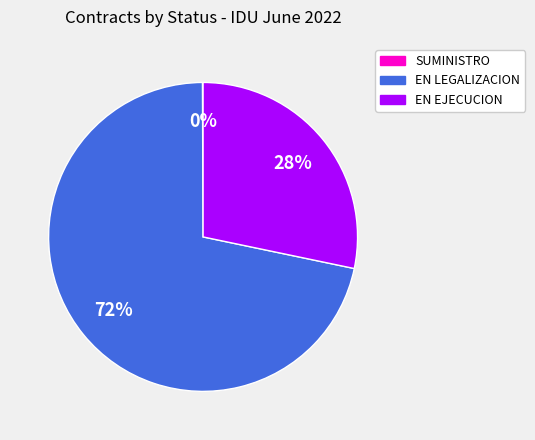

To the nearest percent, what is the average slice percentage?

33%